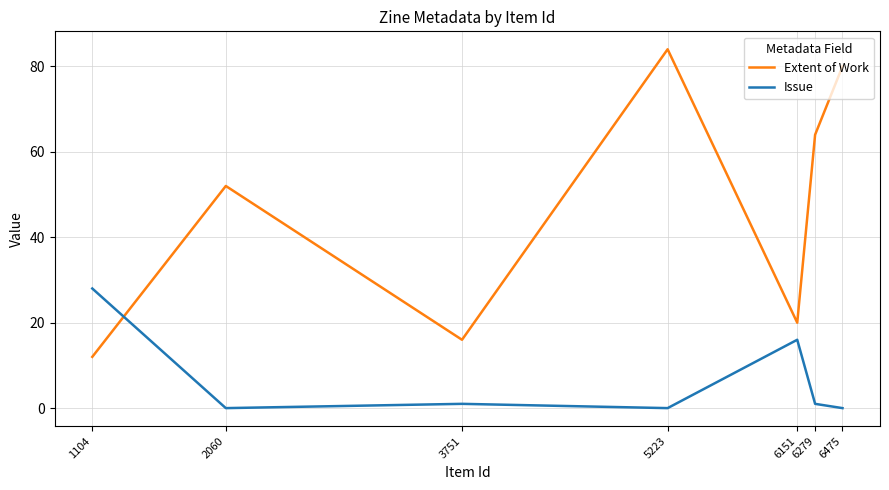

What are all the series names shown in the legend?

Extent of Work, Issue